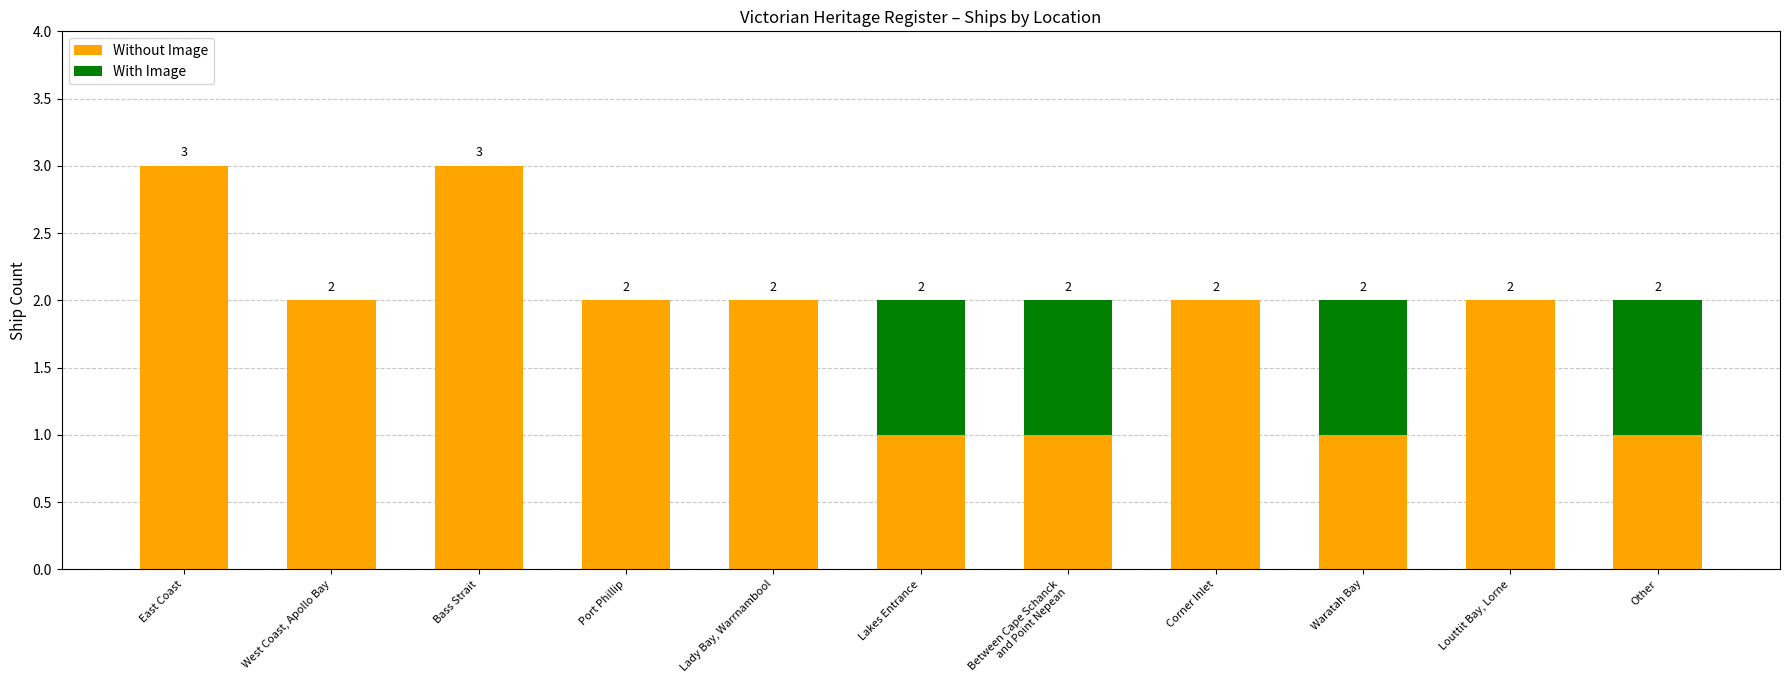

What is the highest value of the Without Image series?

3